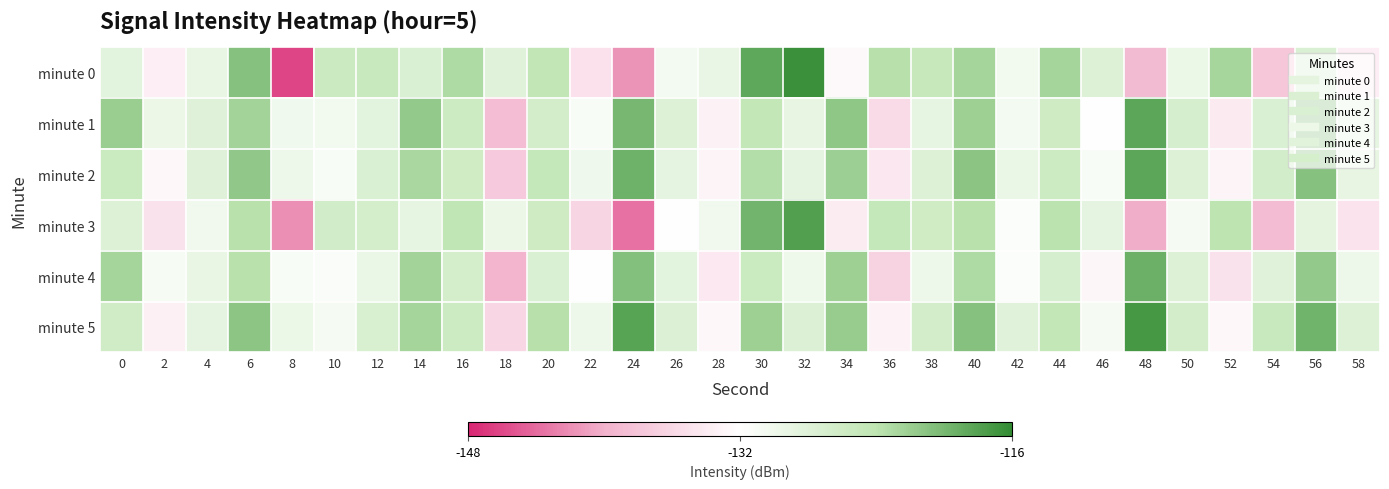

What is the smallest value displayed?

-146.1